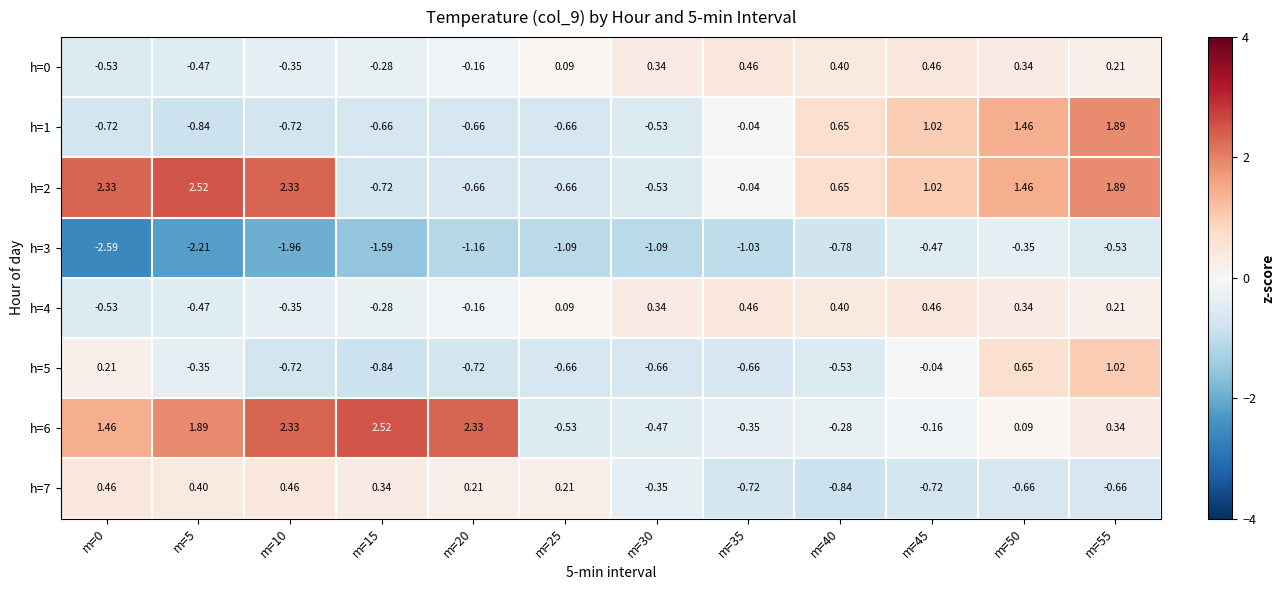

Count the number of data series in this chart.

8